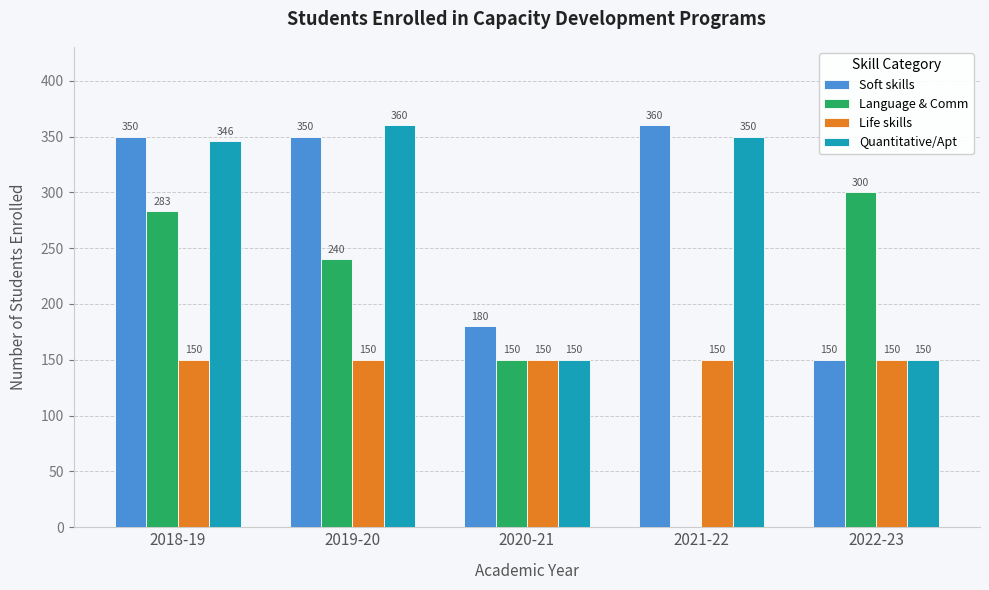

Where does the Language & Comm series first go above 240?

2018-19